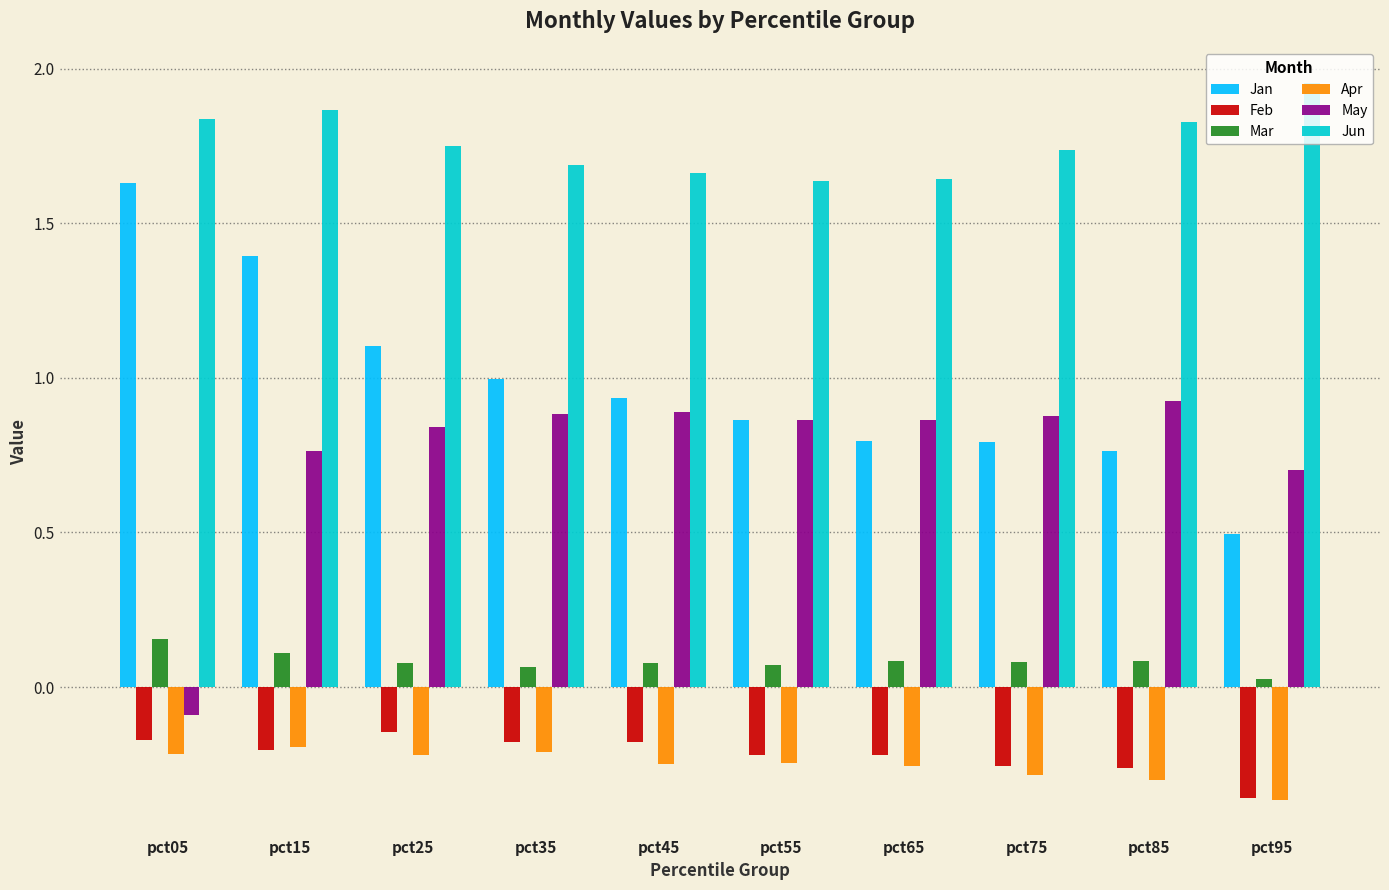

The Jan series shows 0.8 at pct85. True or false?

True